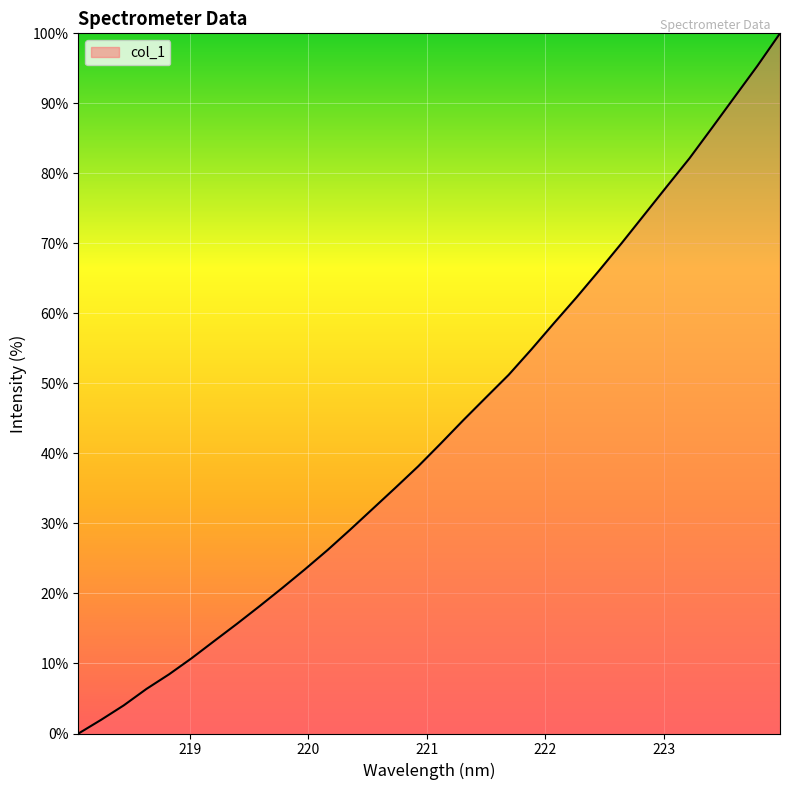

What is the greatest value displayed?

100.0